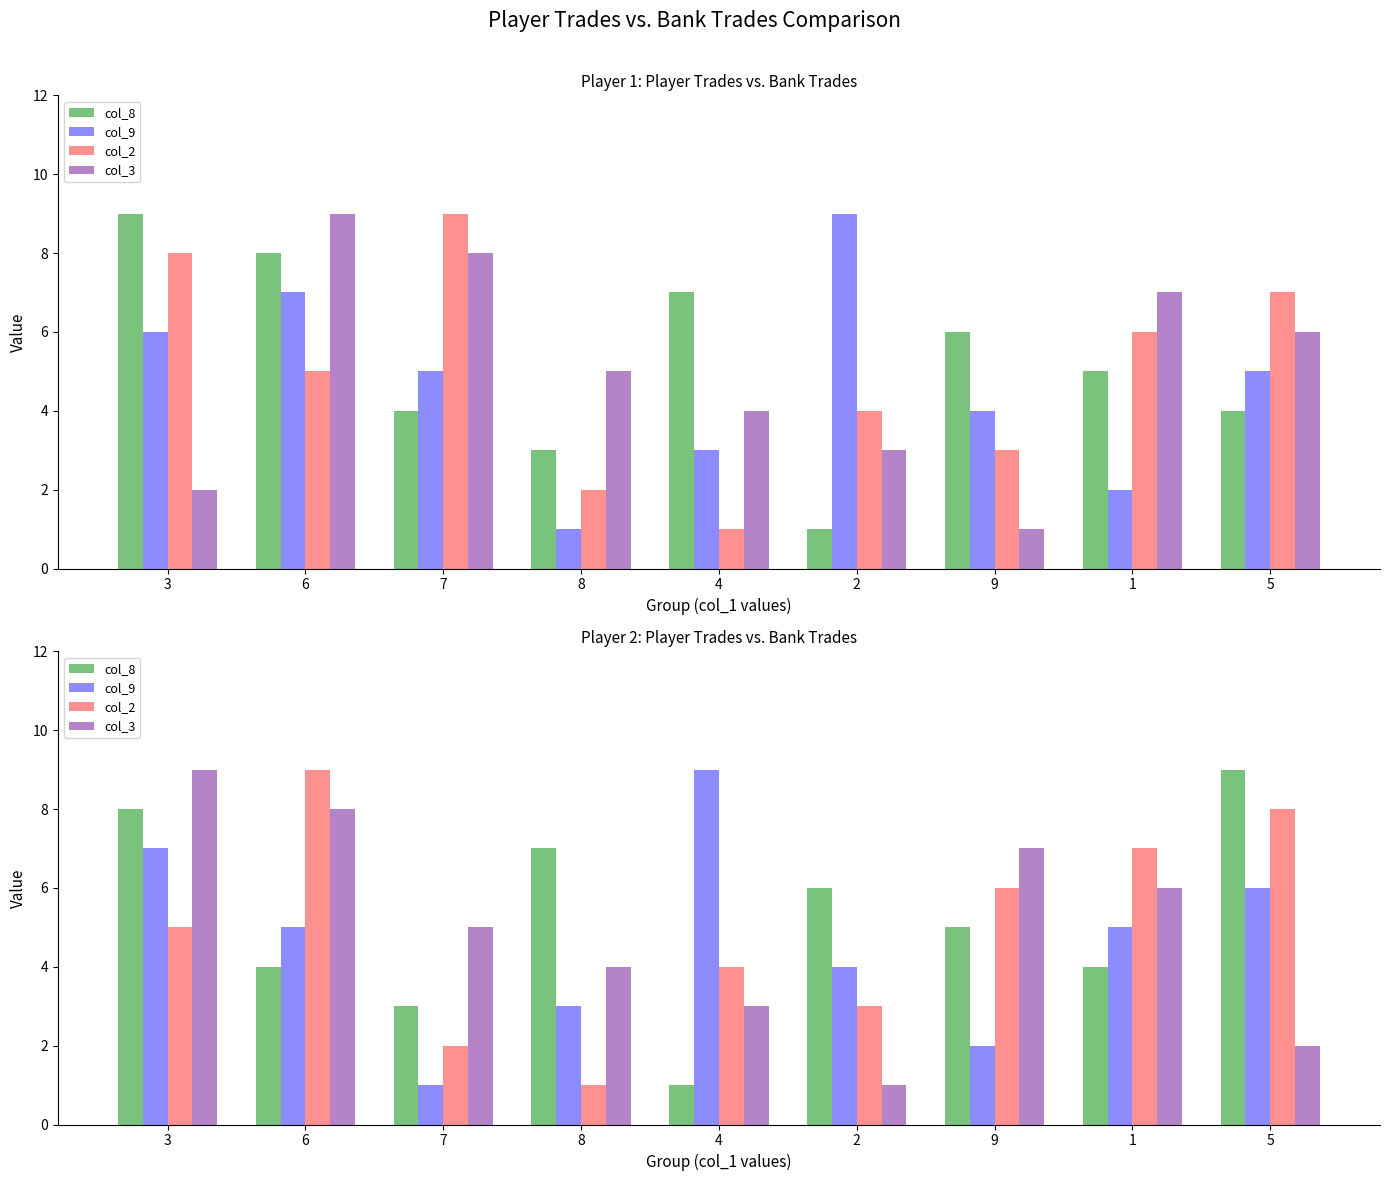

At which label is col_8 closest to 5?

9